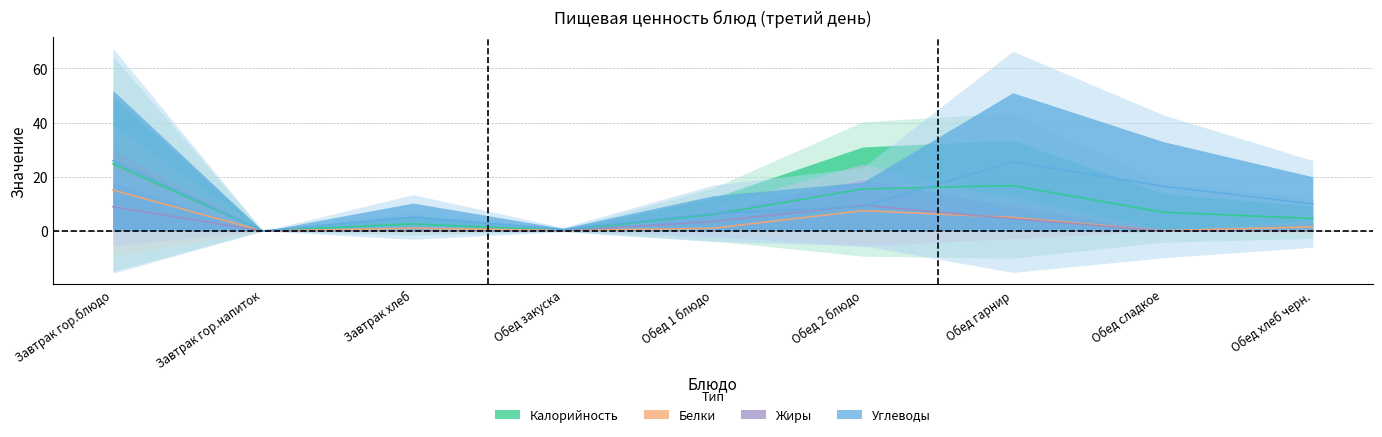

What is the maximum value shown in the chart?

25.9